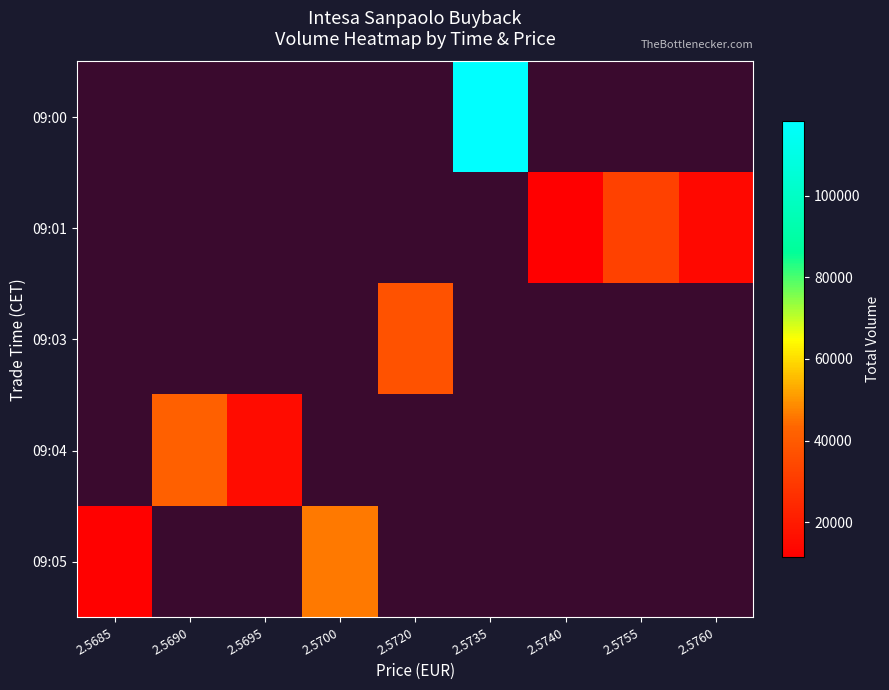

Is the value of 09:05 at 2.5700 greater than the value of 09:01 at 2.5685?

No